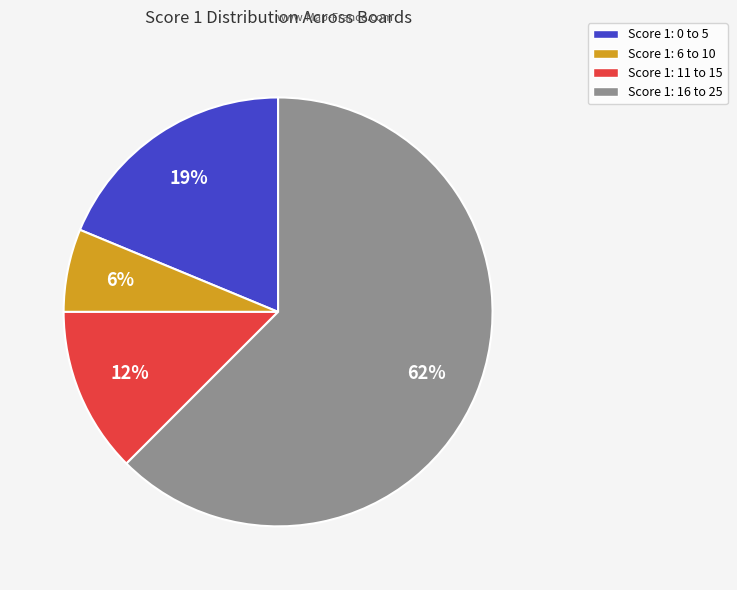

To the nearest percent, what is the average slice percentage?

25%